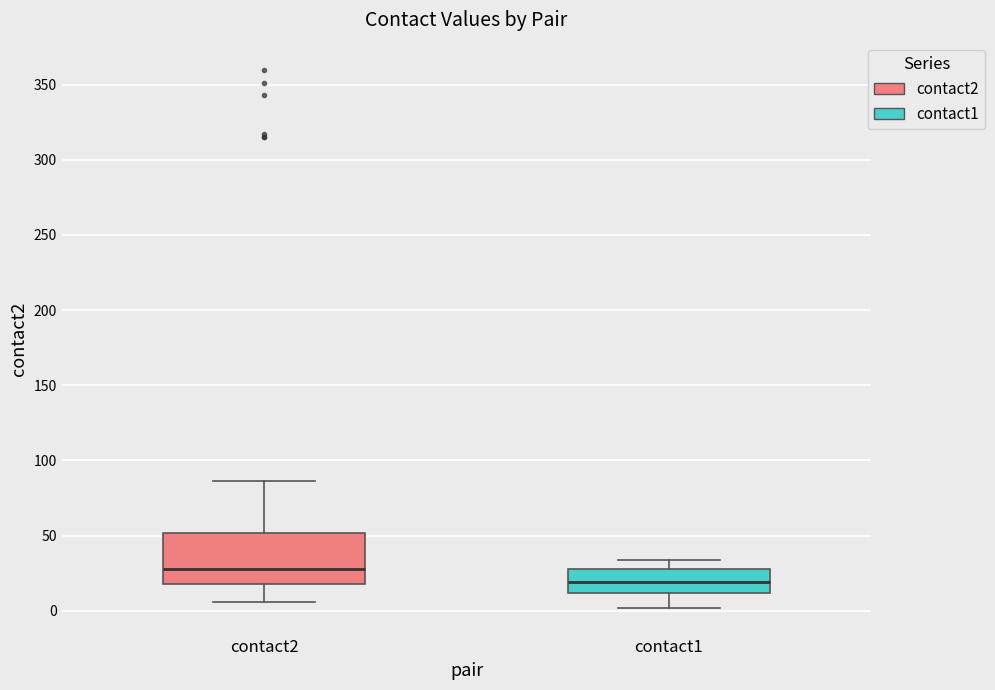

Which box's median line is the highest?

contact2